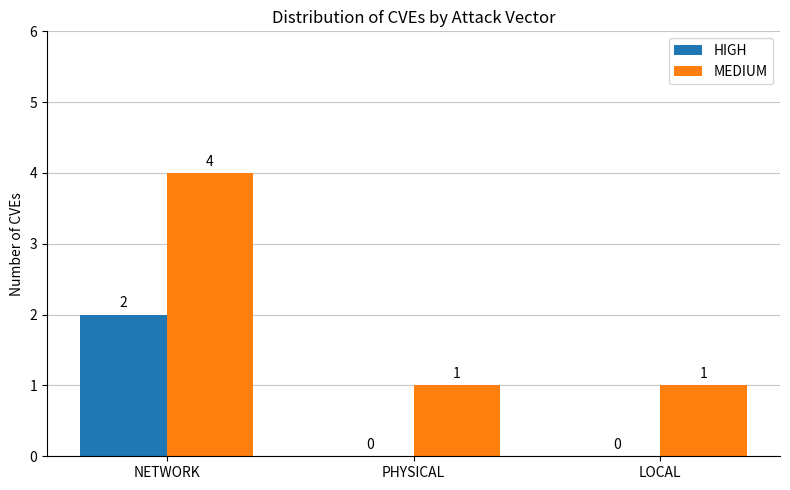

Reading left to right, transcribe all the data shown in this chart.

HIGH: 2	0	0
MEDIUM: 4	1	1